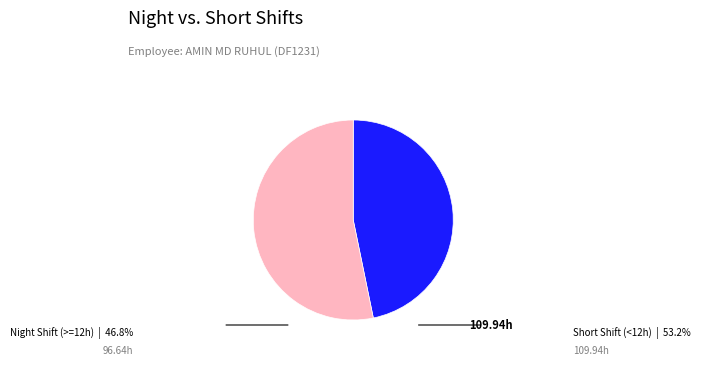

How many segments does this pie chart have?

2